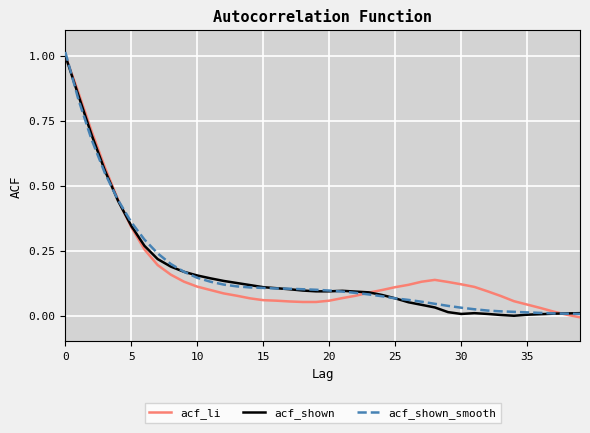

Which series has the largest range (max minus min)?

acf_shown_smooth